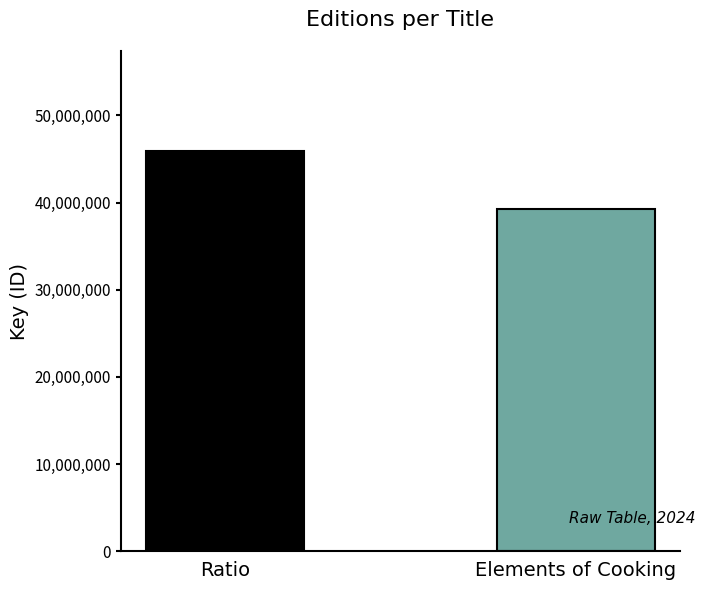

What is the maximum value shown in the chart?

45913692